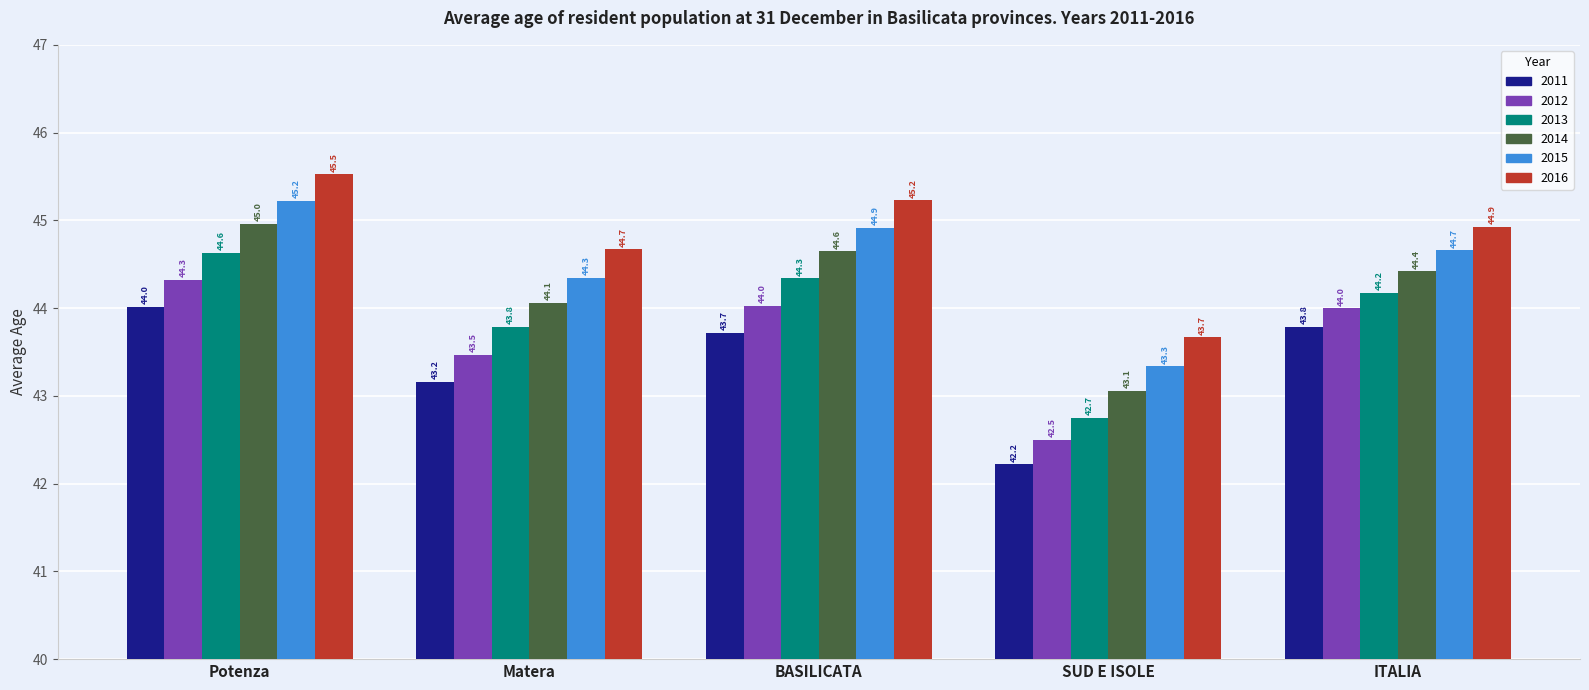

Rank the series at SUD E ISOLE from lowest to highest value.

2011, 2012, 2013, 2014, 2015, 2016